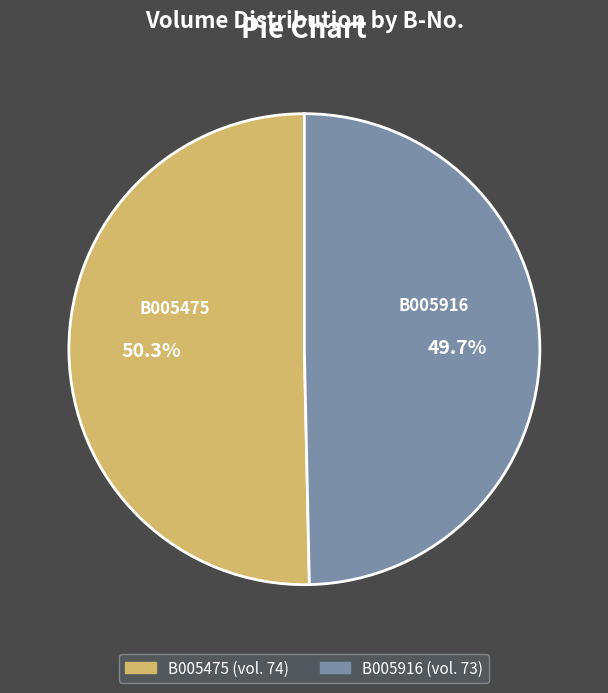

Is the sum of B005916 and B005475 greater than half?

Yes